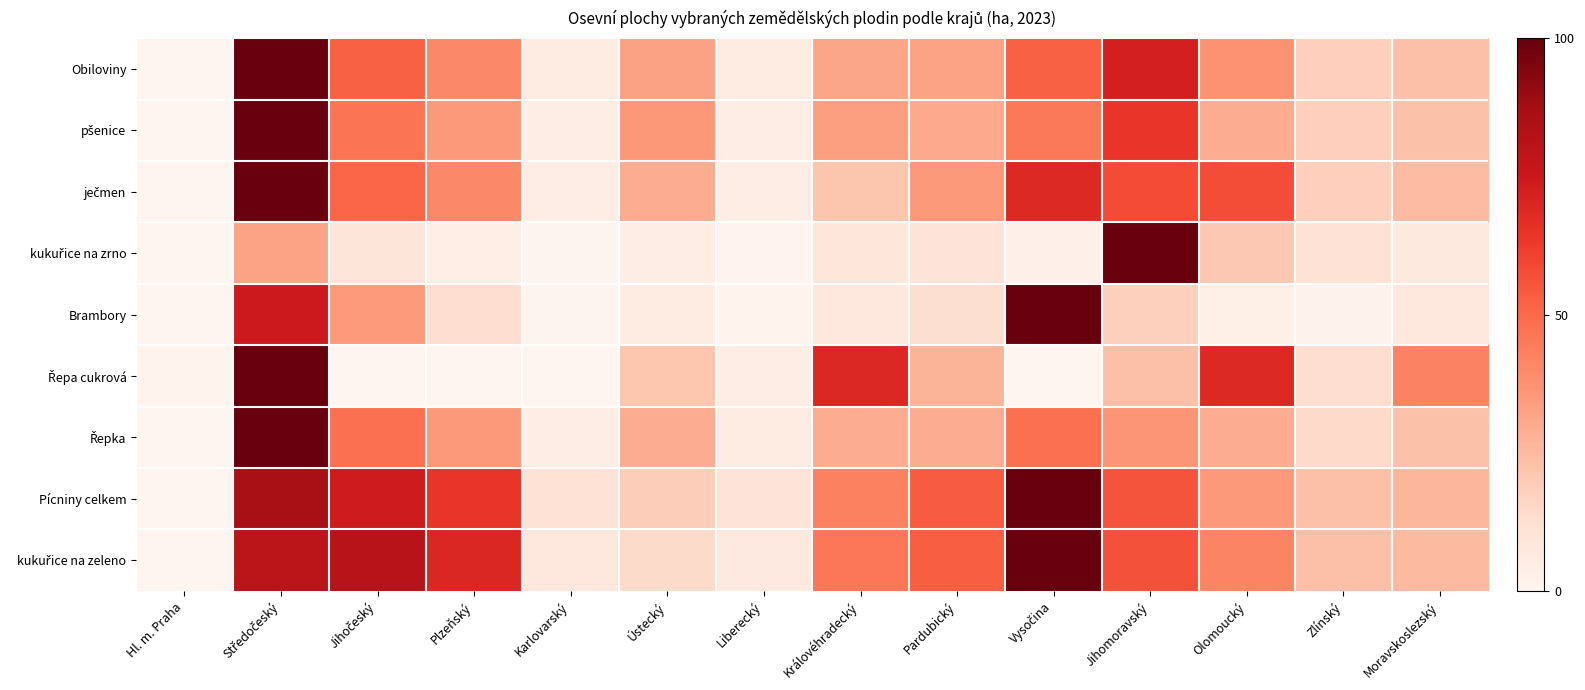

Between Jihočeský and Olomoucký, which is larger?

Jihočeský